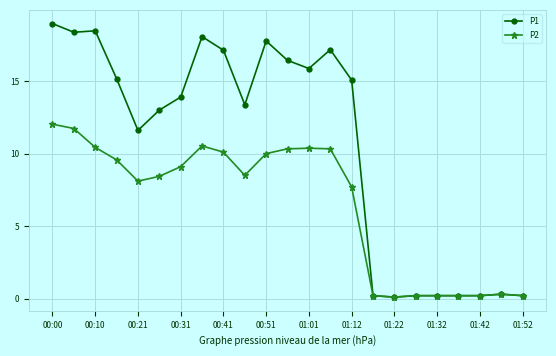

List the series in order of their peak value, highest first.

P1, P2